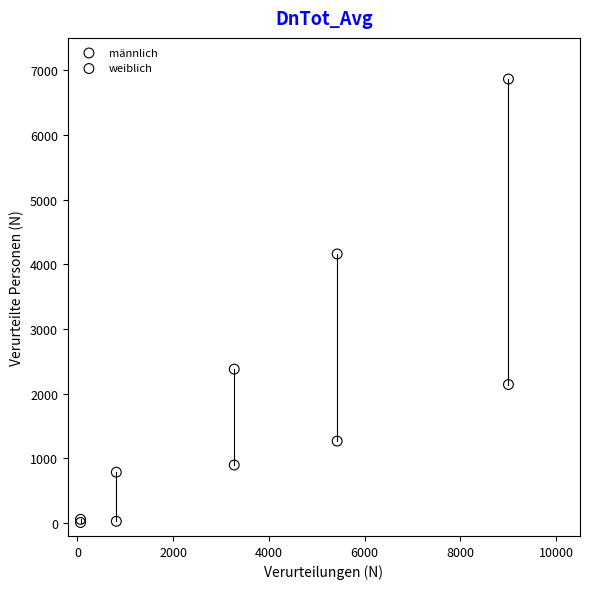

What are all the series names shown in the legend?

männlich, weiblich